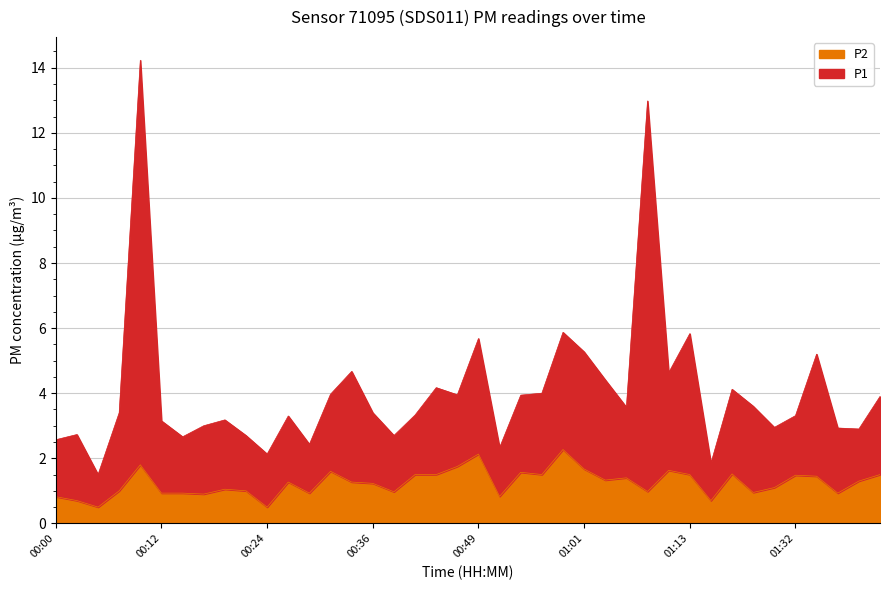

The P1 series shows 5.7 at 00:49. True or false?

True